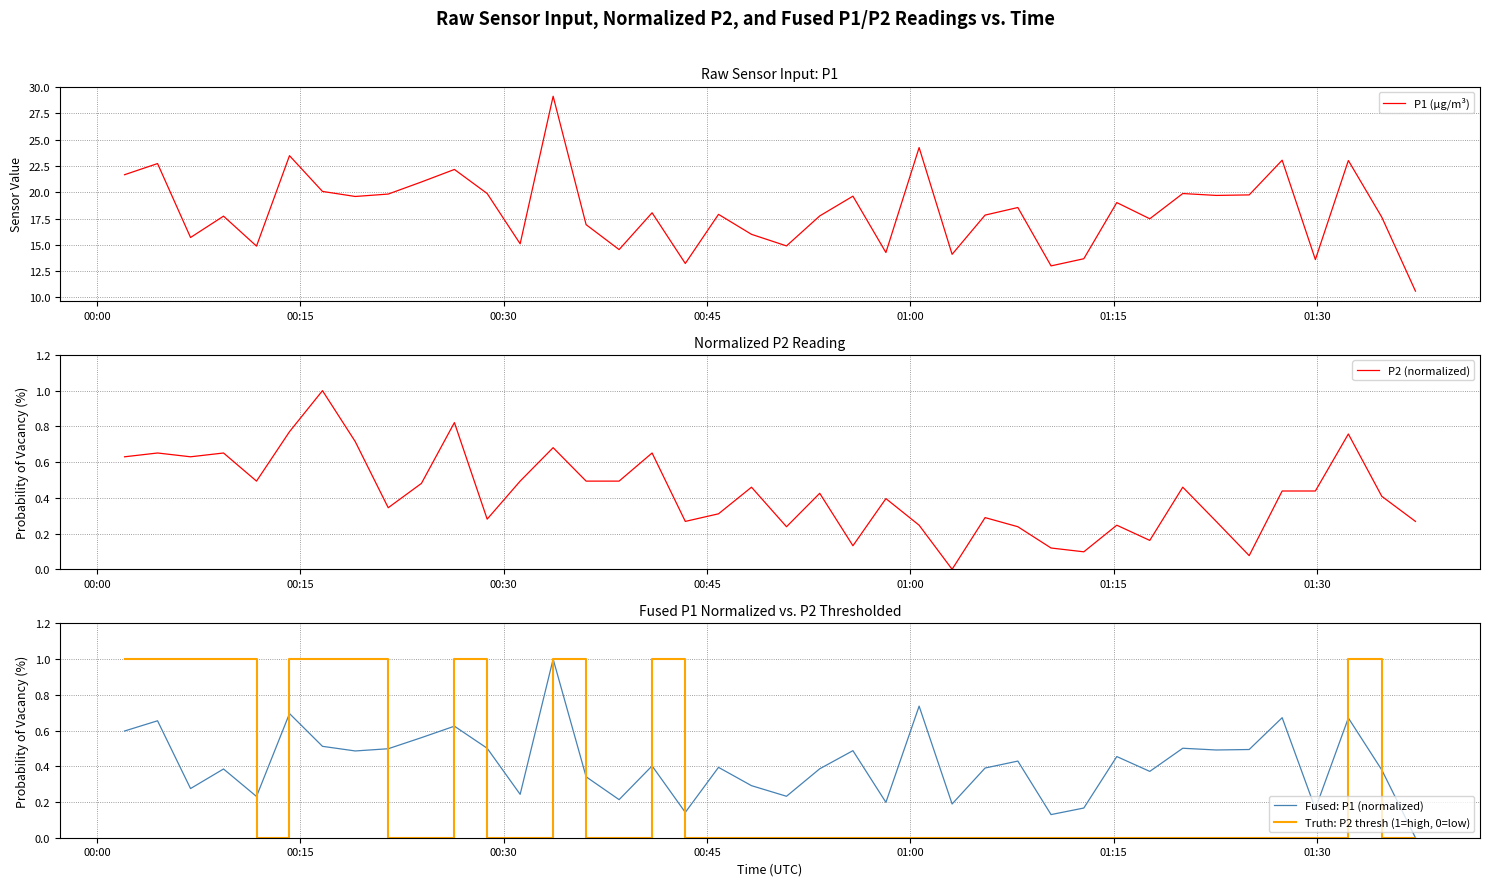

List the series in order of their peak value, lowest first.

P2 (normalized), Fused: P1 (normalized), Truth: P2 thresh (1=high, 0=low), P1 (µg/m³)